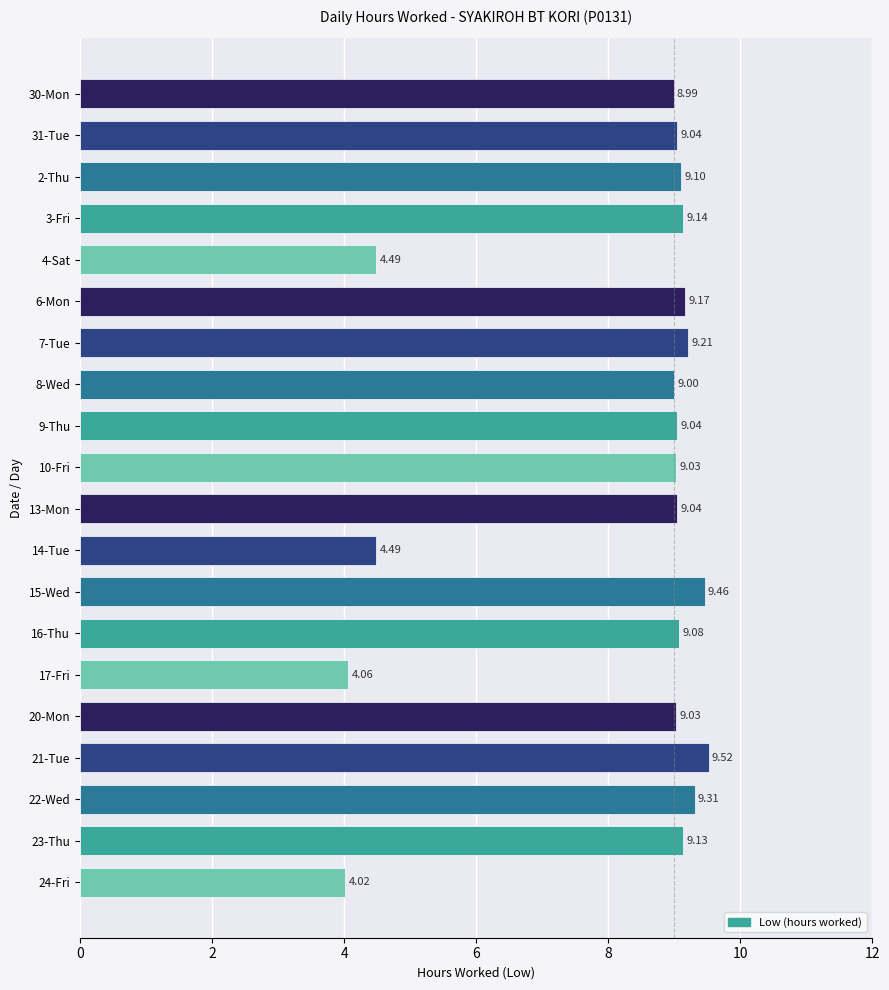

What is the change in value from 10-Fri to 22-Wed?

+0.3